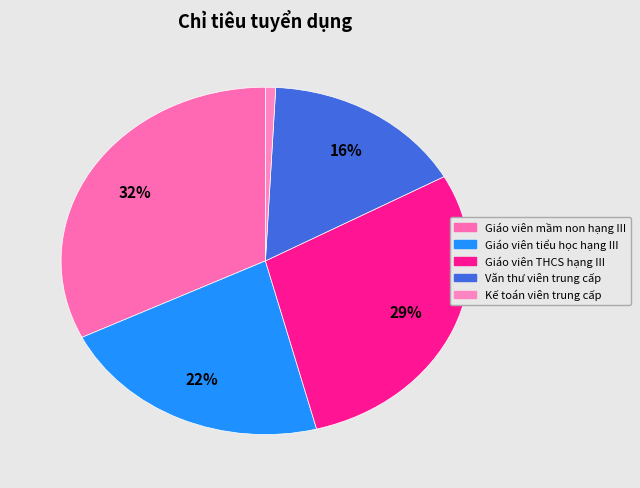

What portion of the pie excludes Kế toán viên trung cấp?

99.2%